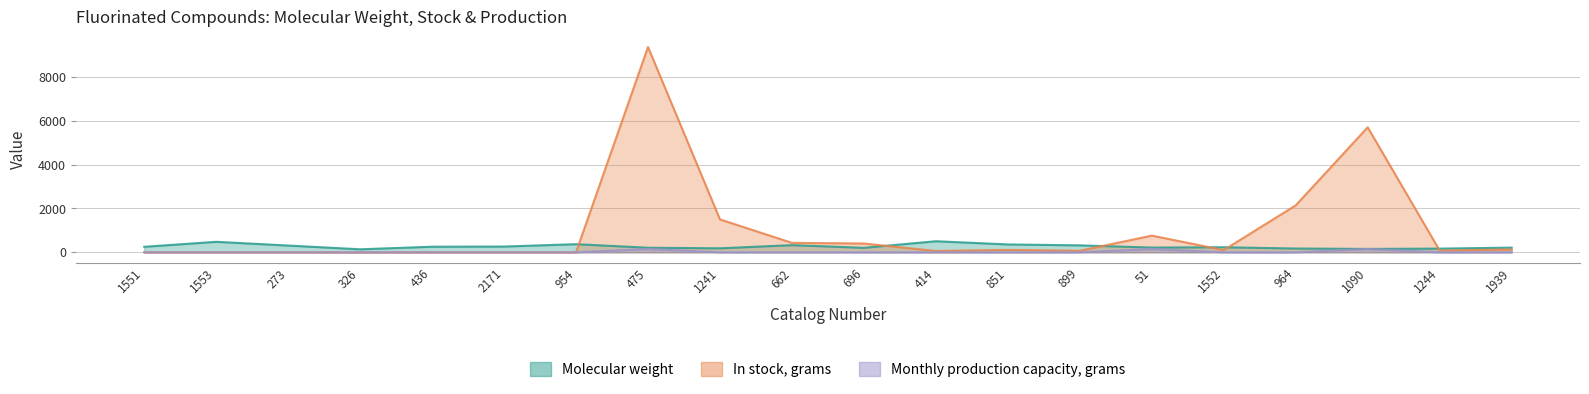

How many values in the In stock, grams series exceed 100?

9